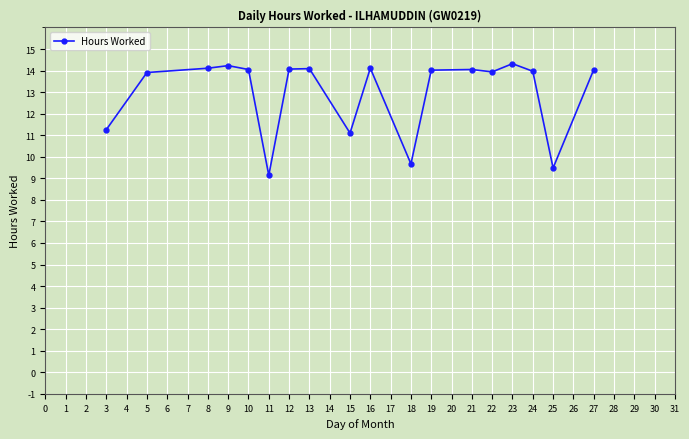

What is the change in value from 5 to 15?

-2.8